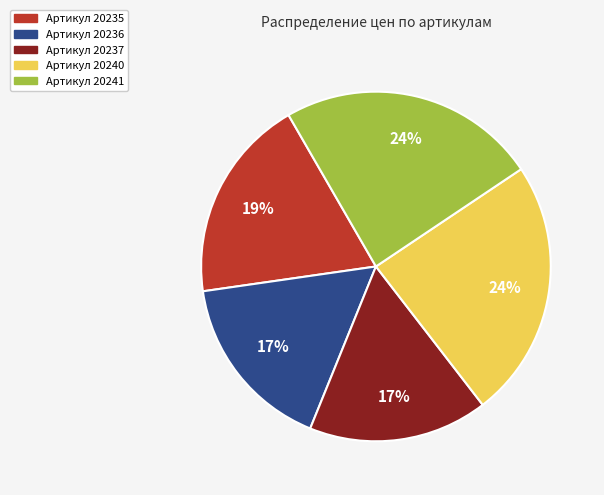

To the nearest percent, what is the difference between the largest and smallest slice percentages?

7%